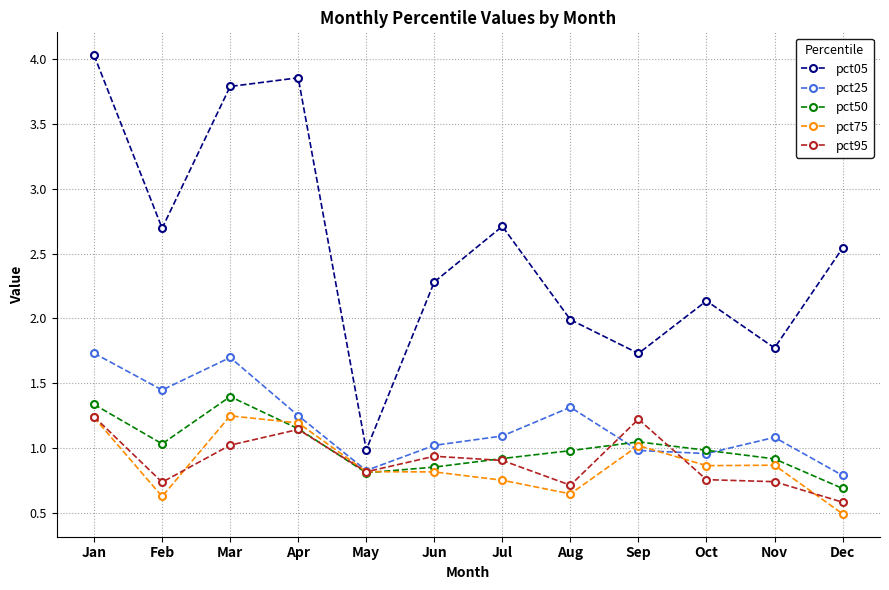

True or false: pct05 and pct95 cross at least once.

False